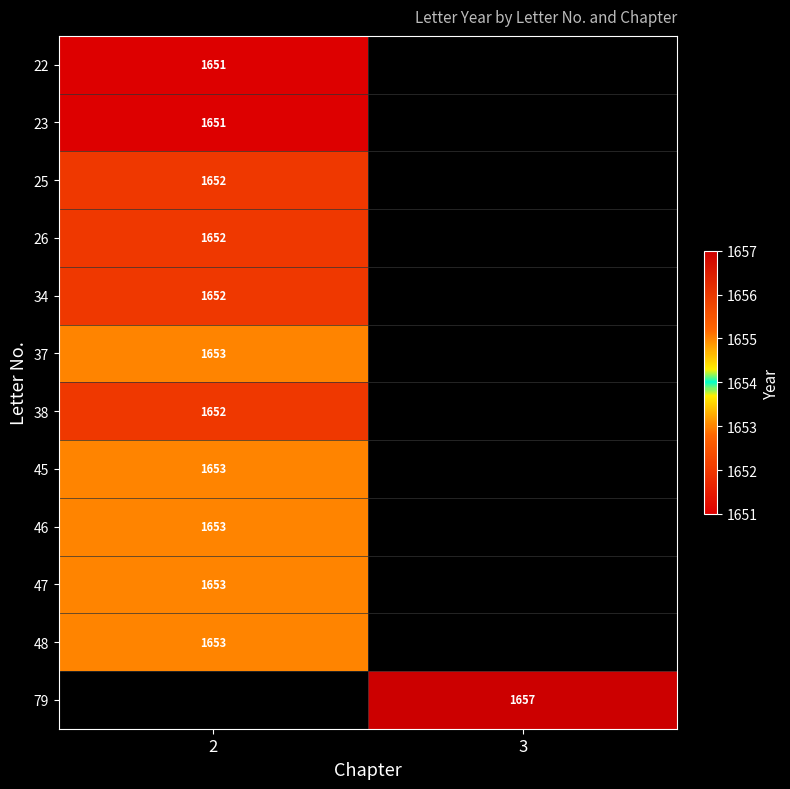

Which category has the lowest value across all series?

2